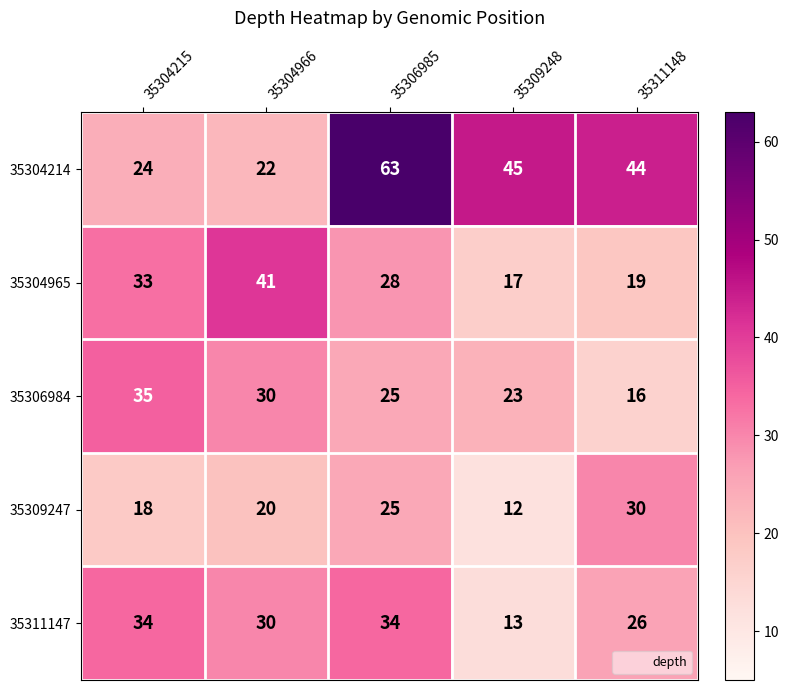

Which category has the highest value in the 35304214 series?

35306985